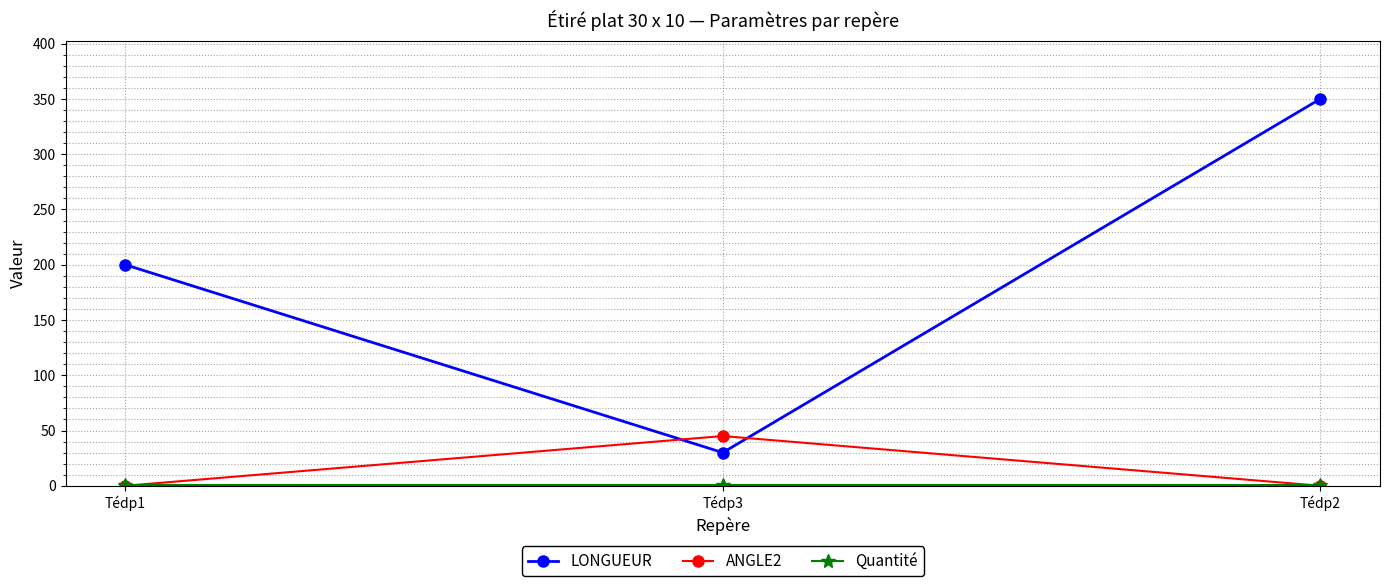

How many distinct data groups are displayed?

3